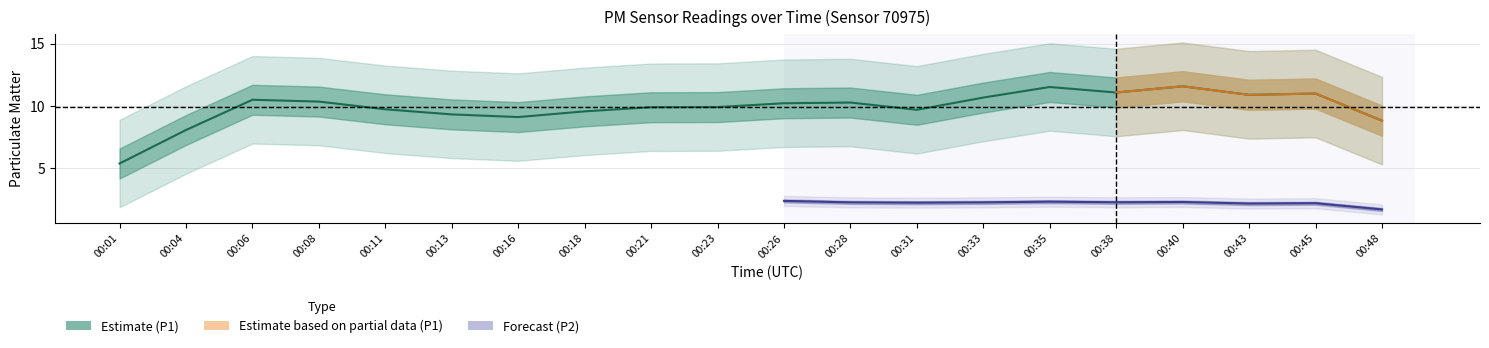

The P2 series shows 1.2 at 00:40. True or false?

False